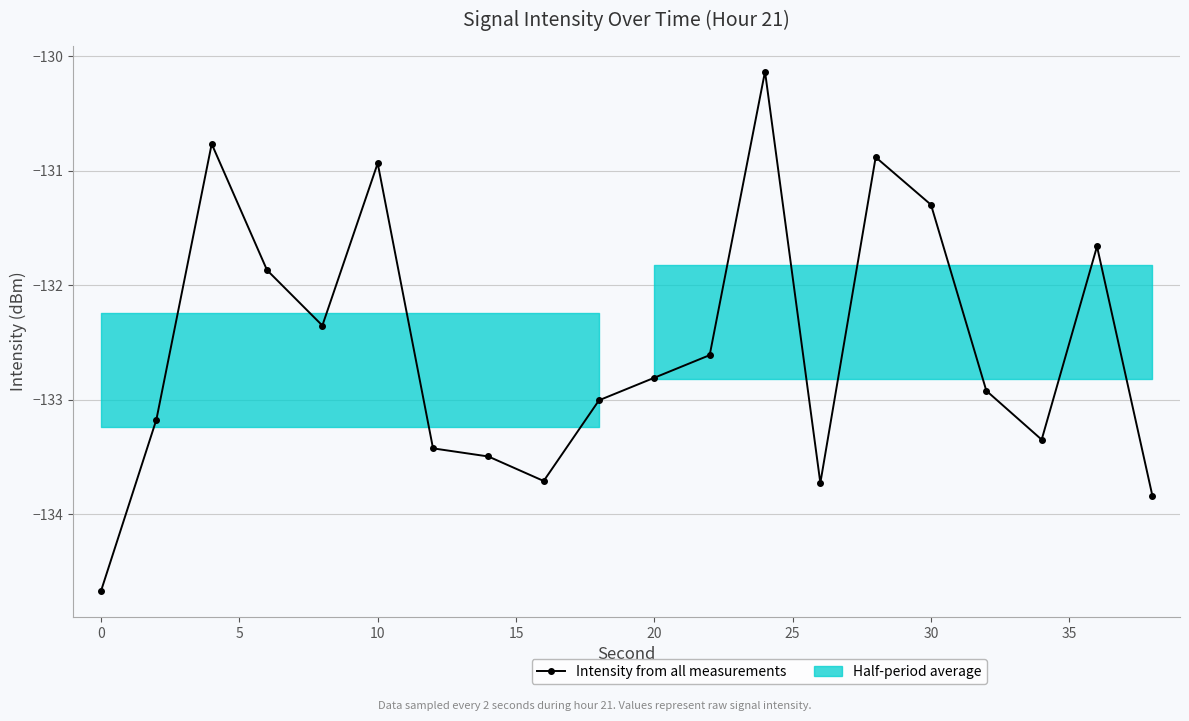

The value at 13 is -186.7. True or false?

False